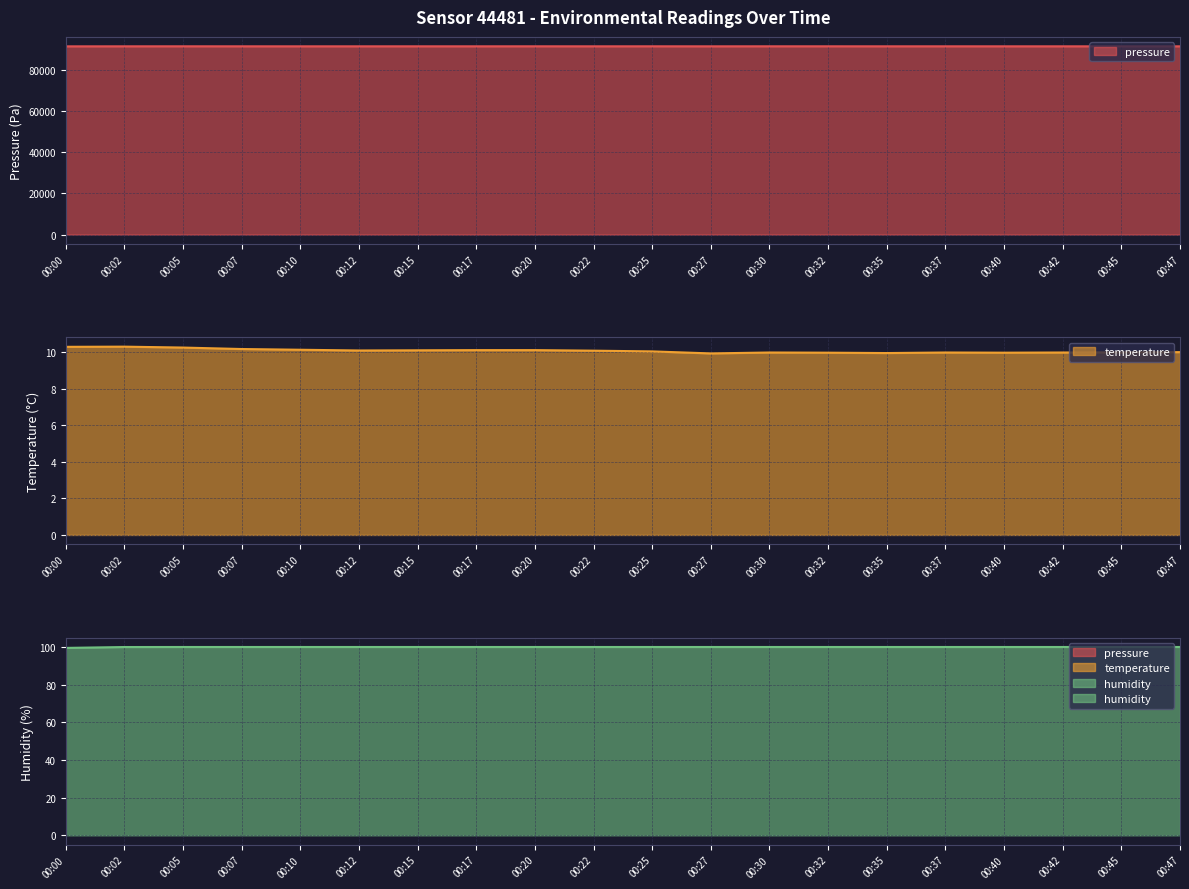

At which category is the sum across all series the highest?

00:20